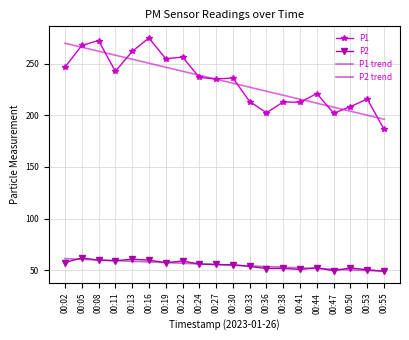

What is the lowest value of the P2 series?

49.1